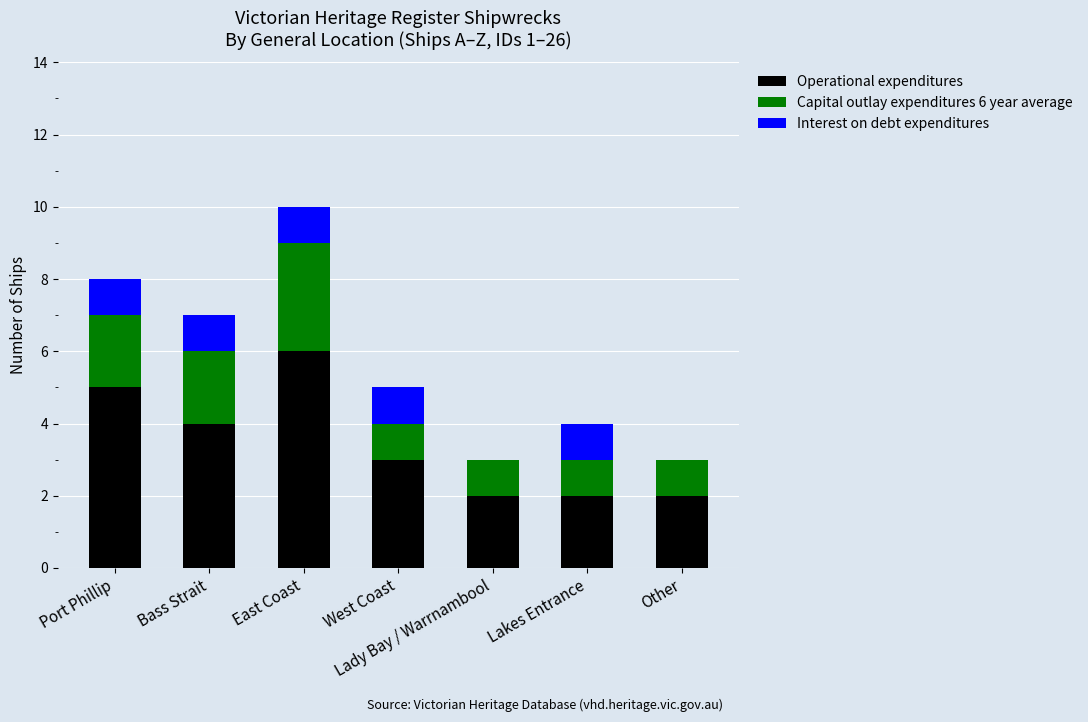

What is the sum of the Operational expenditures values at Lakes Entrance and Port Phillip?

7